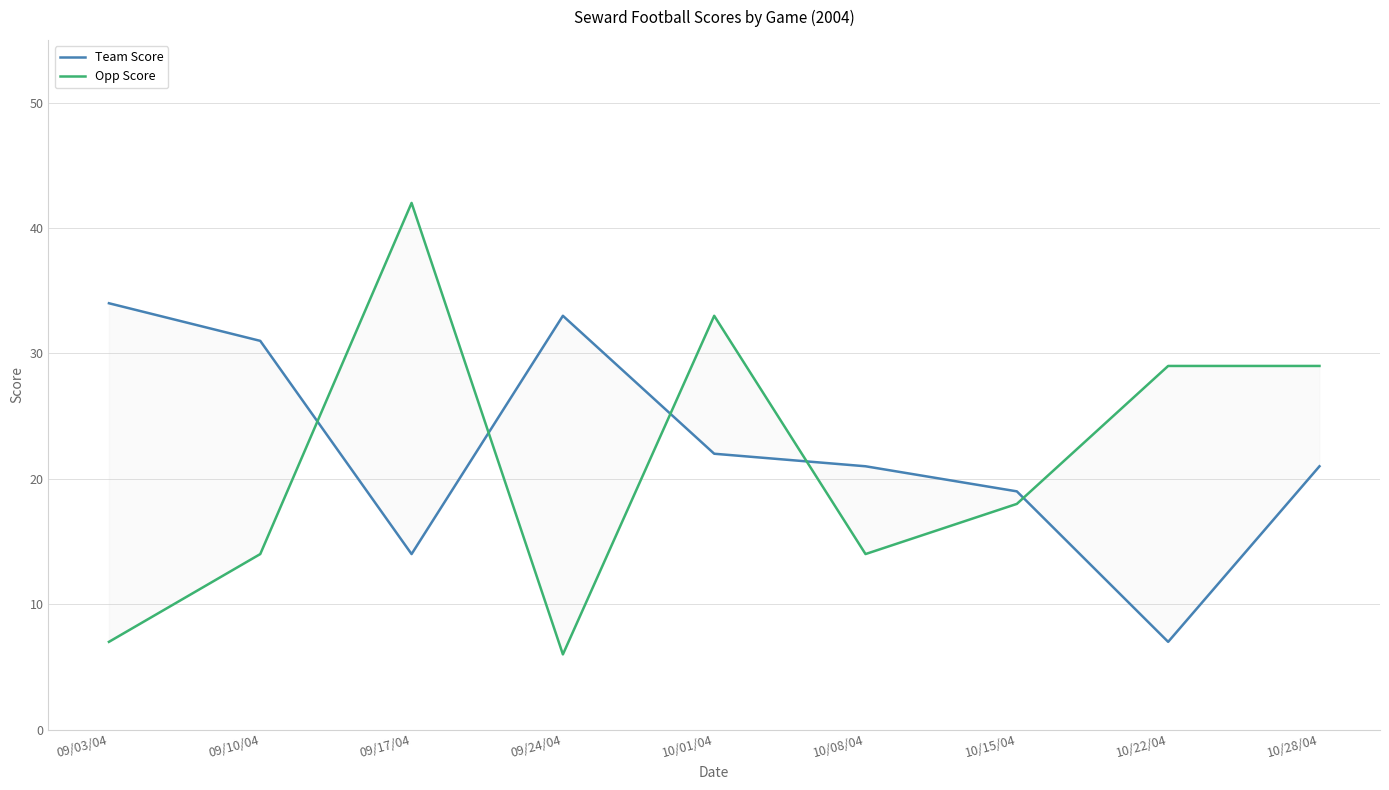

Where is Team Score nearest to the value 20?

10/08/04